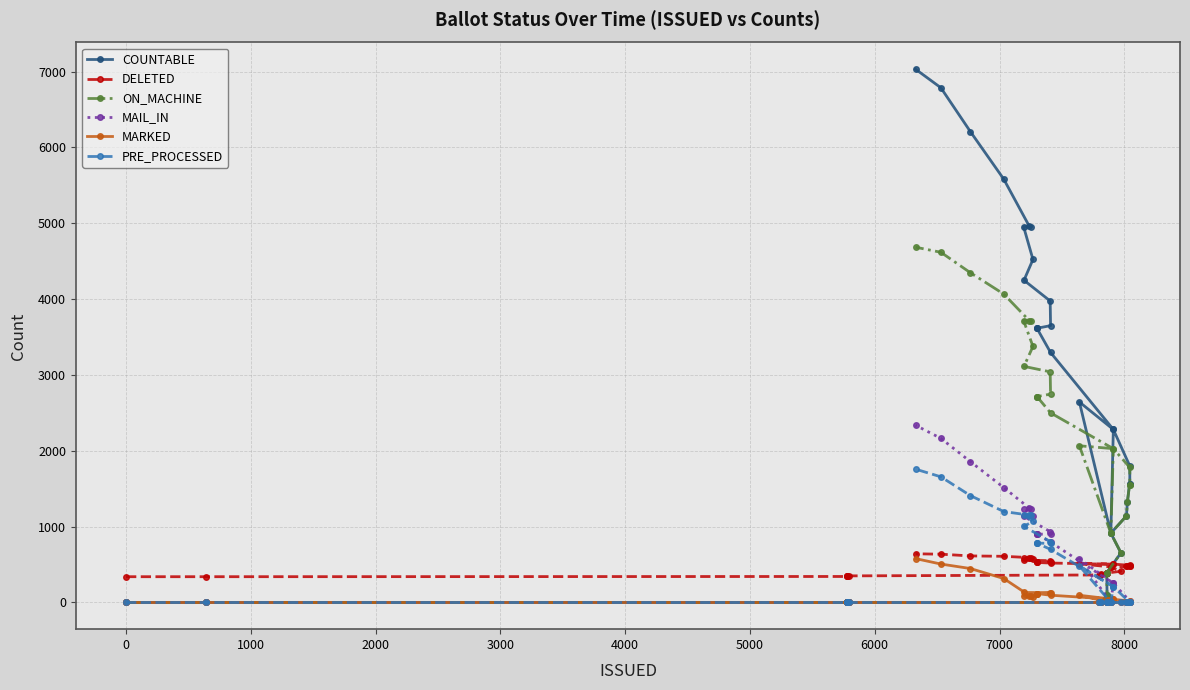

True or false: MAIL_IN and COUNTABLE cross at least once.

False